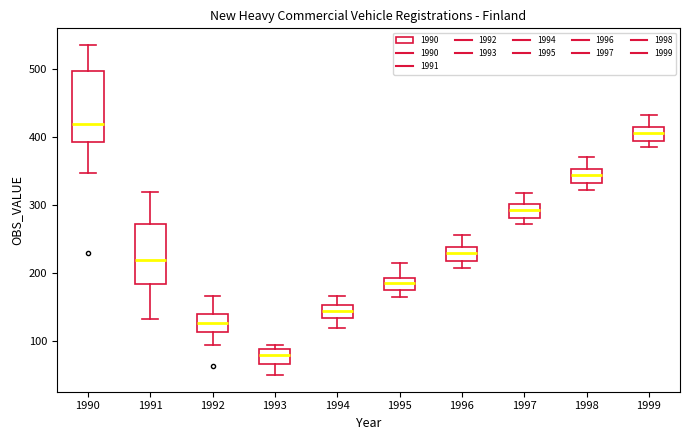

Which box's median line is the lowest?

1993